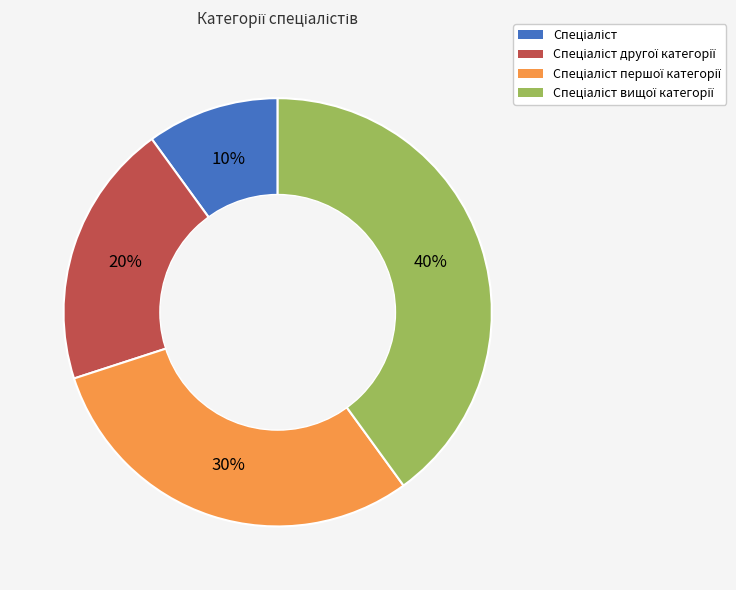

To the nearest percent, what is the difference between the largest and smallest slice percentages?

30%